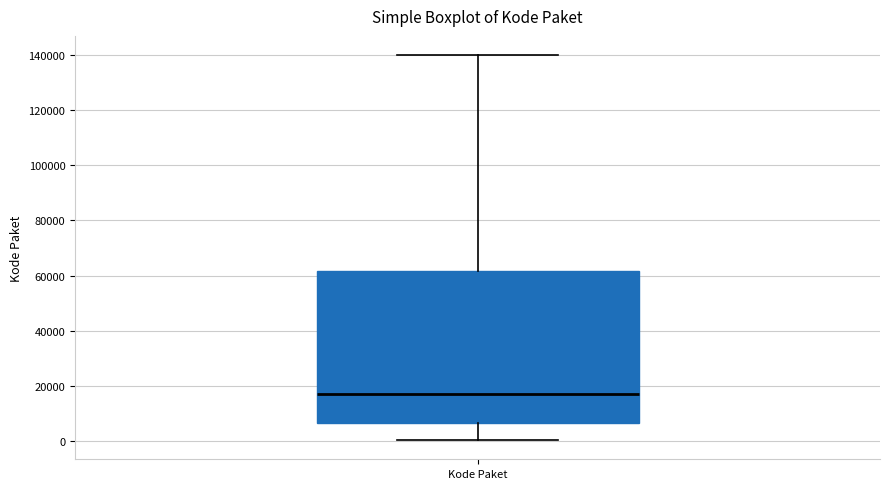

Read this box plot against the y-axis: the position of the median line, the range covered by the box, and the ends of both whiskers. The values are not printed on the chart, so give them approximately, as read against the axis.

median 18000, box 6000 to 62000, whiskers 0 to 140000